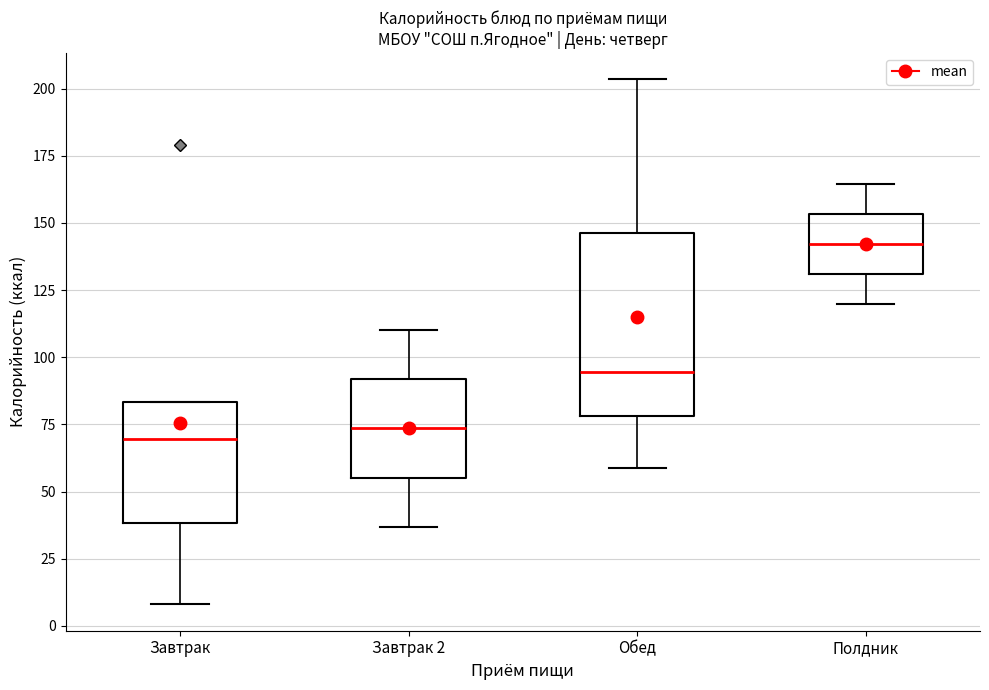

Reading left to right, read every box against the y-axis: the position of its median line, the range the box covers, and the ends of its whiskers. The values are not printed on the chart, so give them approximately, as read against the axis.

Завтрак: median 70, box 40 to 85, whiskers 10 to 85
Завтрак 2: median 75, box 55 to 90, whiskers 35 to 110
Обед: median 95, box 80 to 145, whiskers 60 to 205
Полдник: median 140, box 130 to 155, whiskers 120 to 165